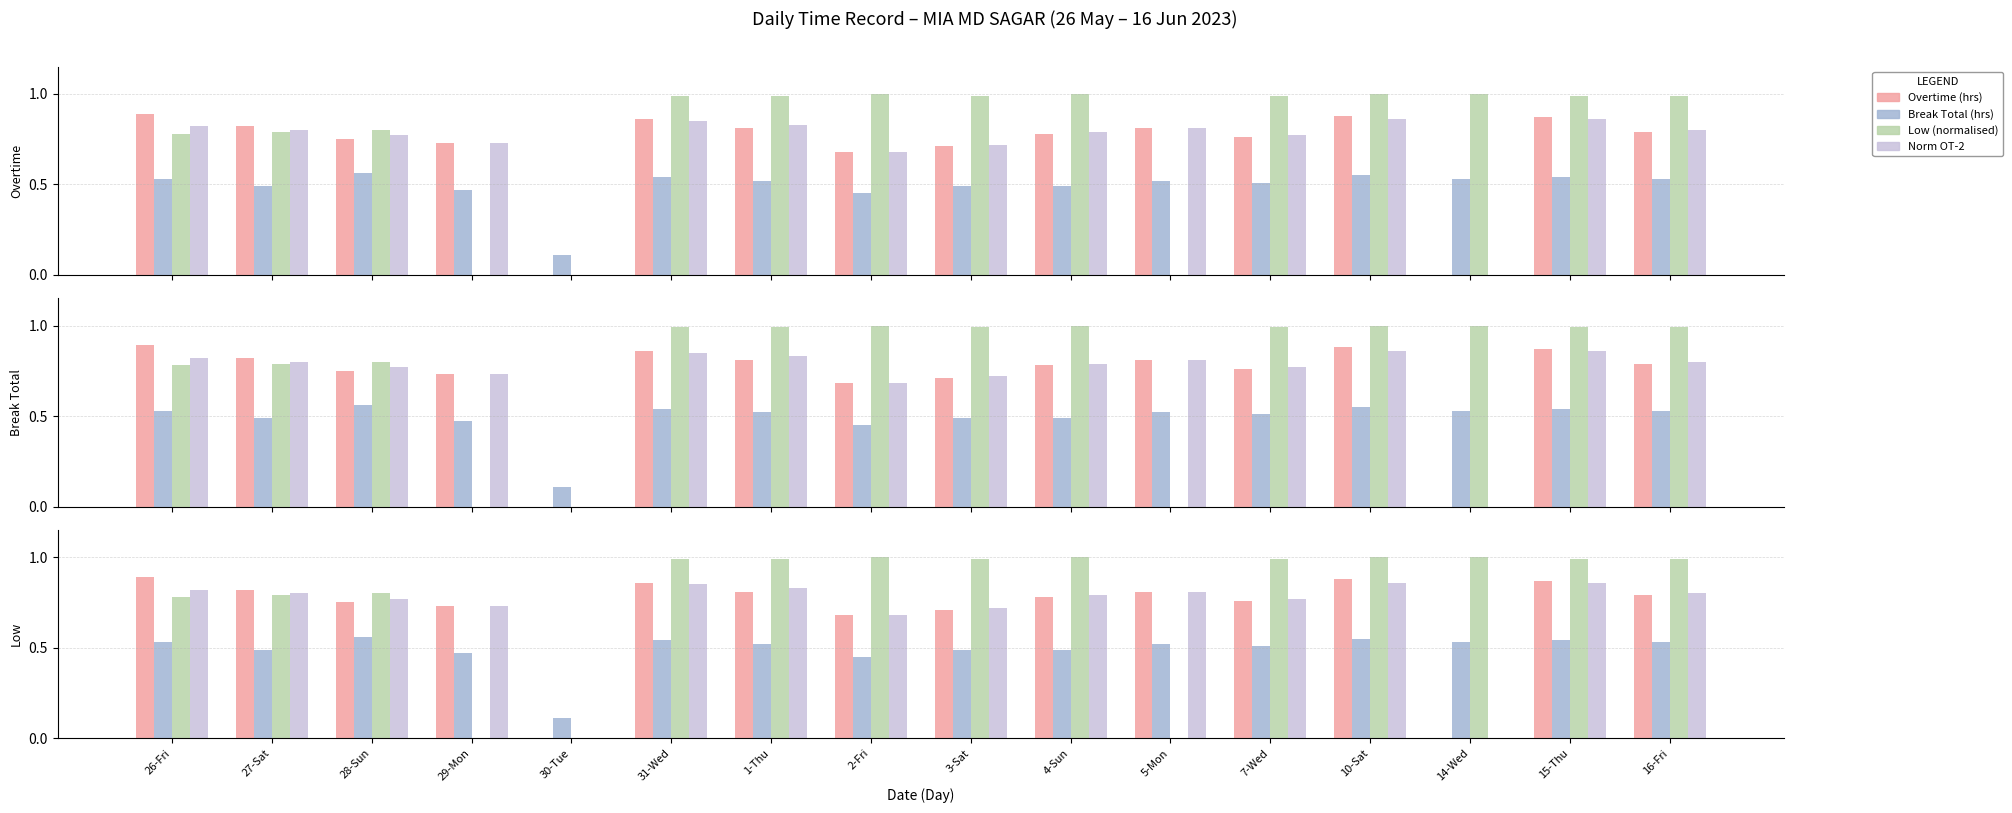

What are all the series names shown in the legend?

Overtime (hrs), Break Total (hrs), Low (normalised), Norm OT-2